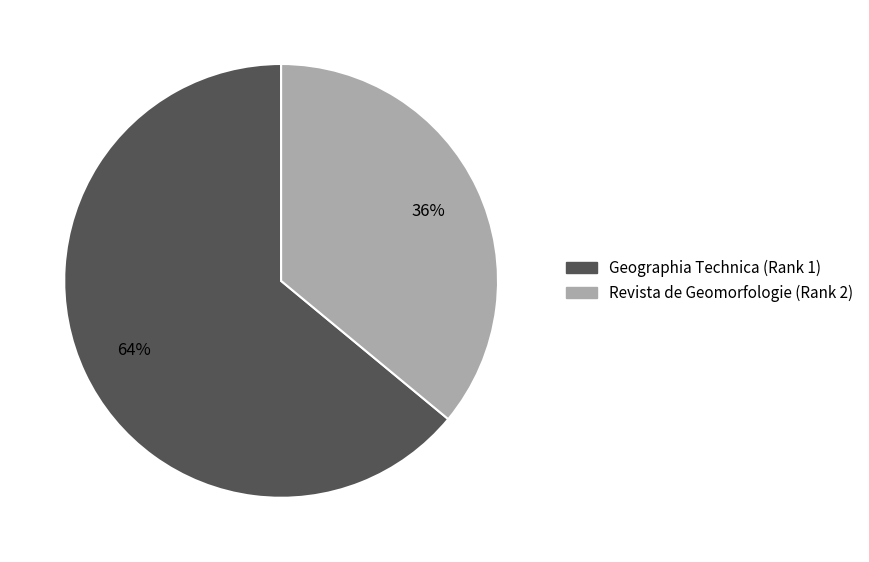

Is there a majority slice in this chart?

Yes